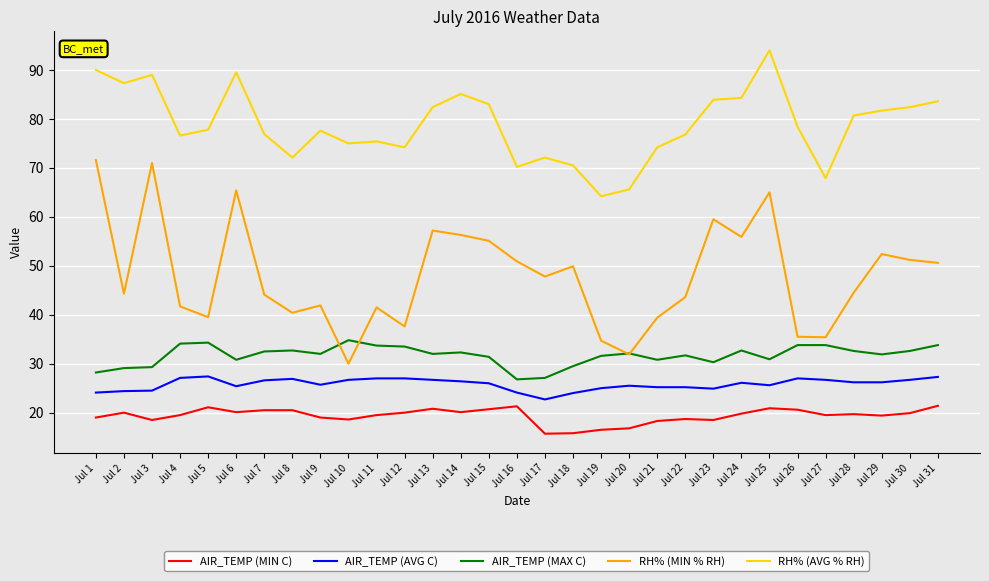

Between Jul 6 and Jul 18, which series saw the biggest shift?

RH% (AVG % RH)